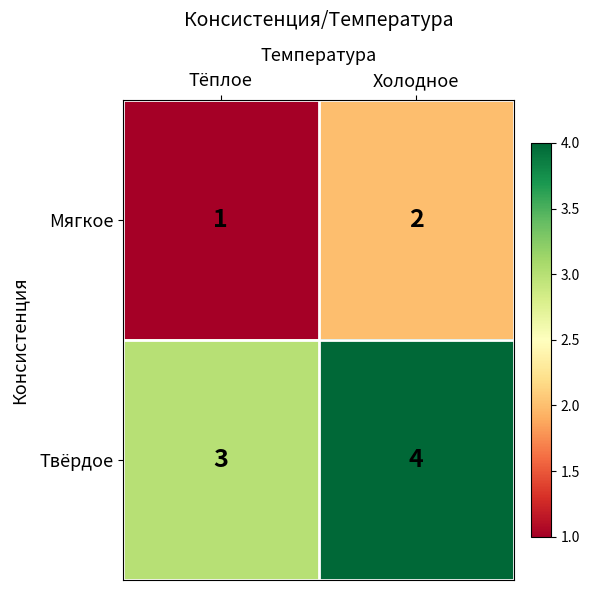

What is the total value across all series at Холодное?

6